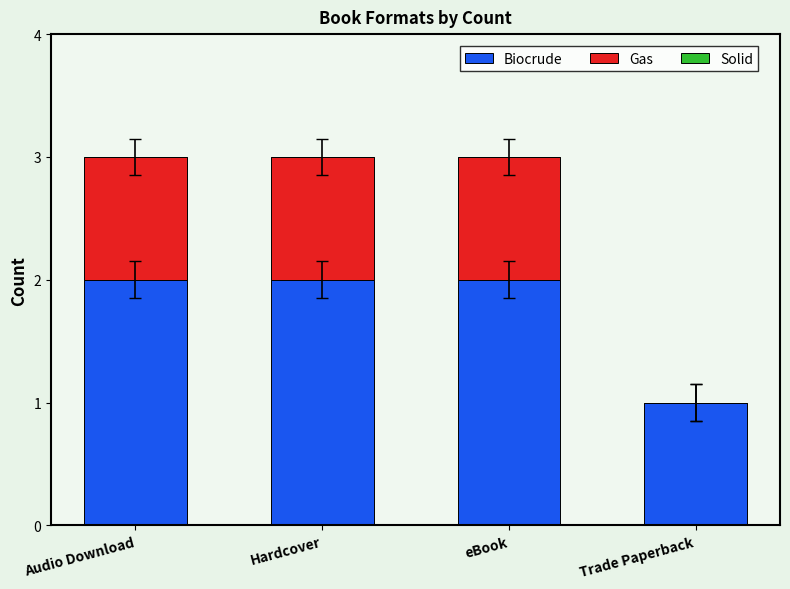

What is the sum of the Biocrude values at Hardcover and Trade Paperback?

3